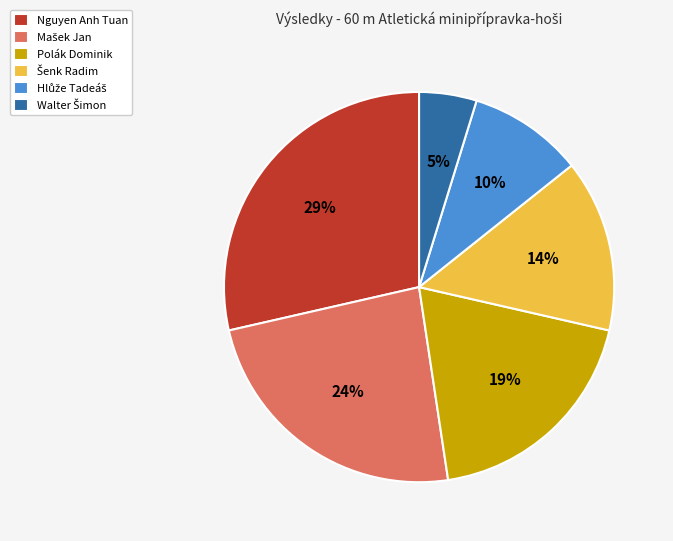

To the nearest percent, what is the average slice percentage?

17%